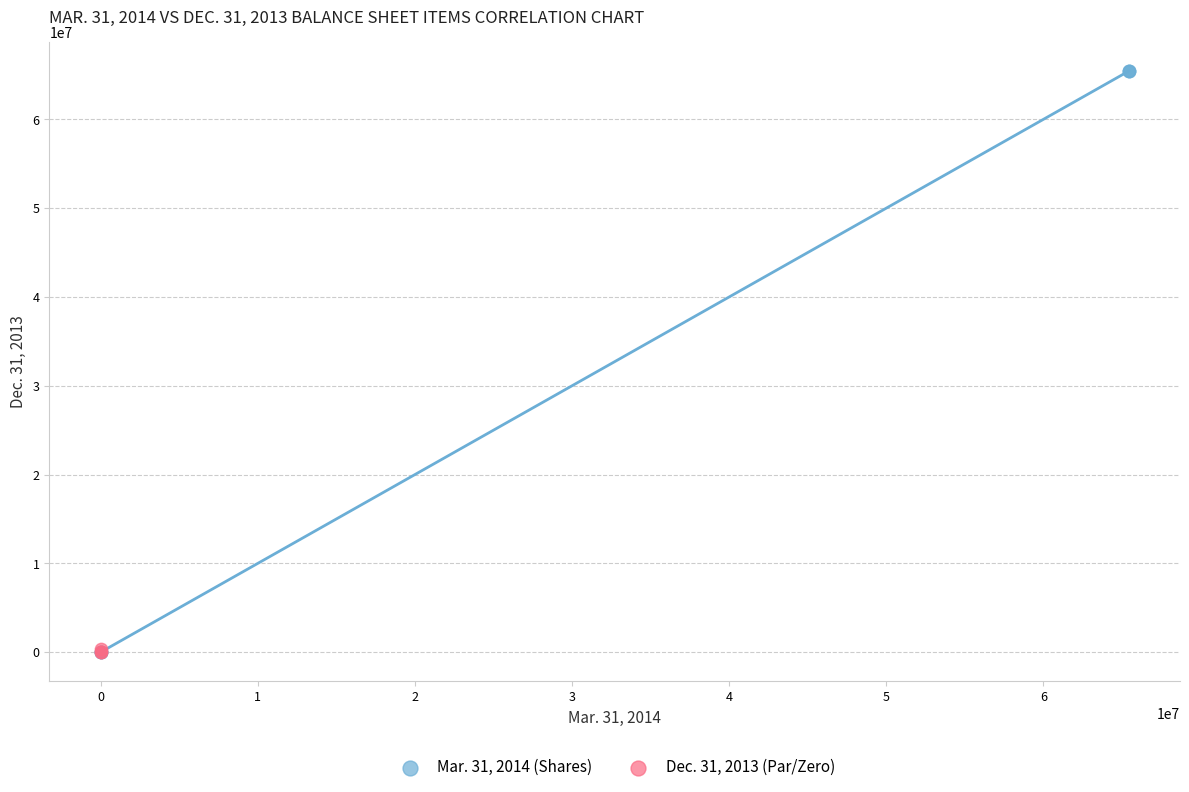

Which series has the widest spread of Y values?

Mar. 31, 2014 (Shares)